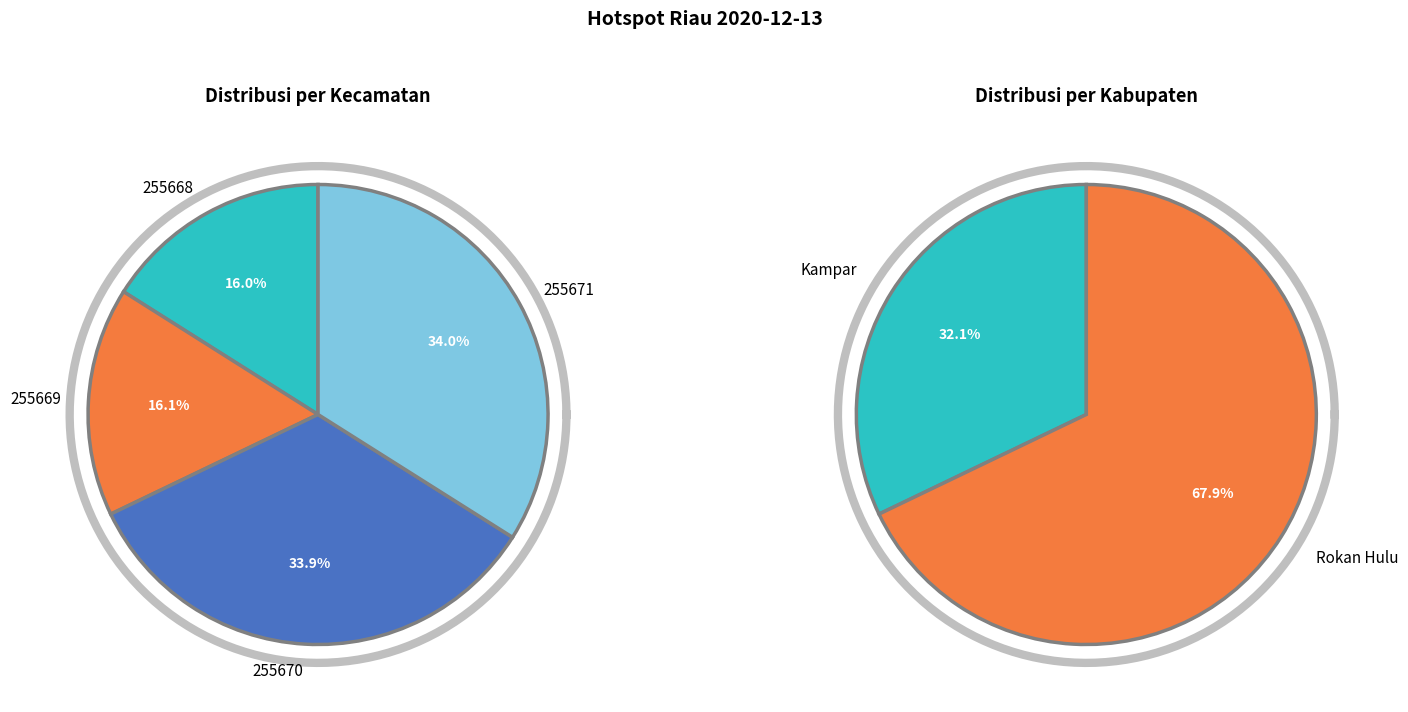

What percentage do Tiga Belas Koto Kampar (255668) and Tembusan (255671) together represent?

50.0%